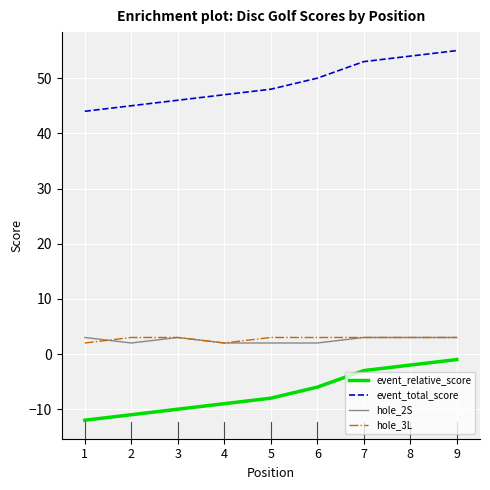

What is the greatest value displayed?

55